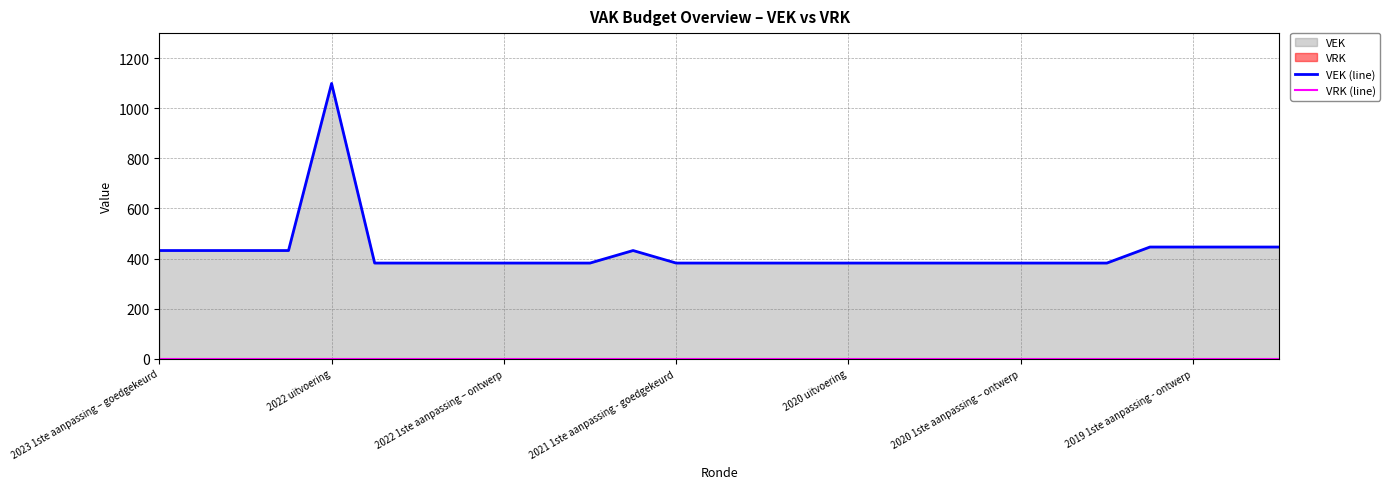

Which category has the lowest value across all series?

2023 1ste aanpassing – goedgekeurd